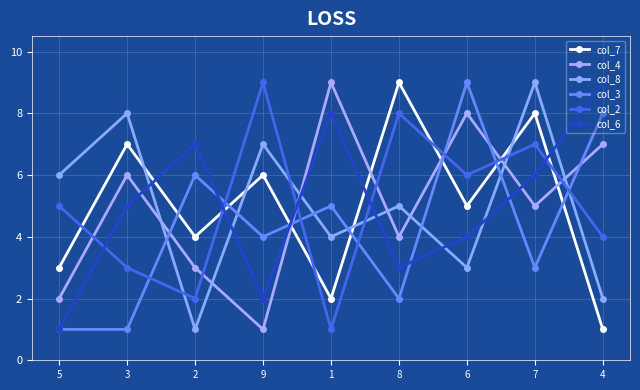

Is it true that col_7 equals 6 at 9?

True